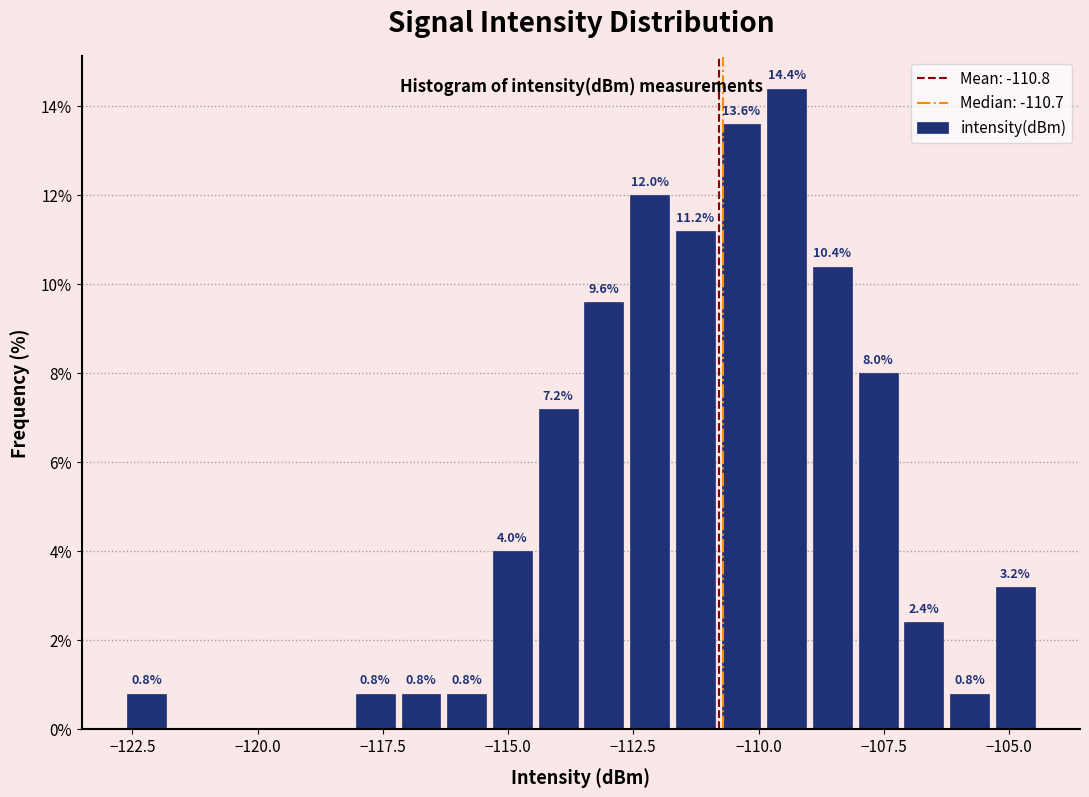

Read against the x-axis, roughly where is the centre of the tallest bar?

-109.5